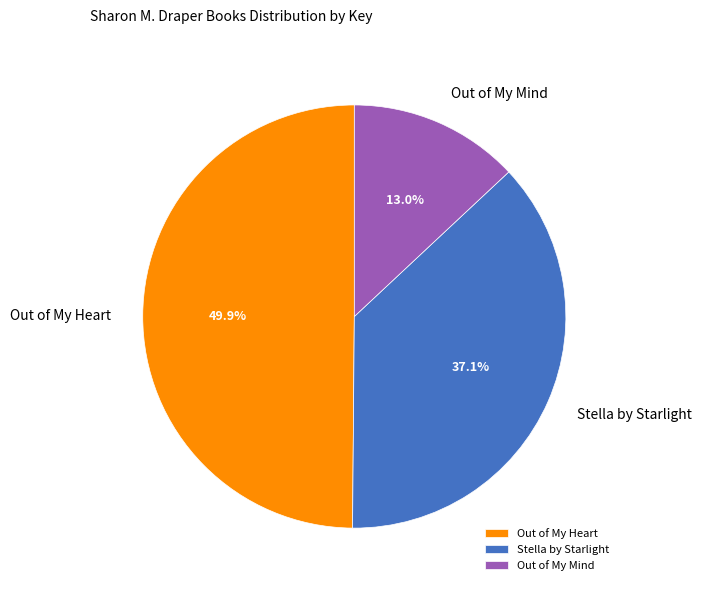

Rank the categories by value from highest to lowest.

Out of My Heart, Stella by Starlight, Out of My Mind